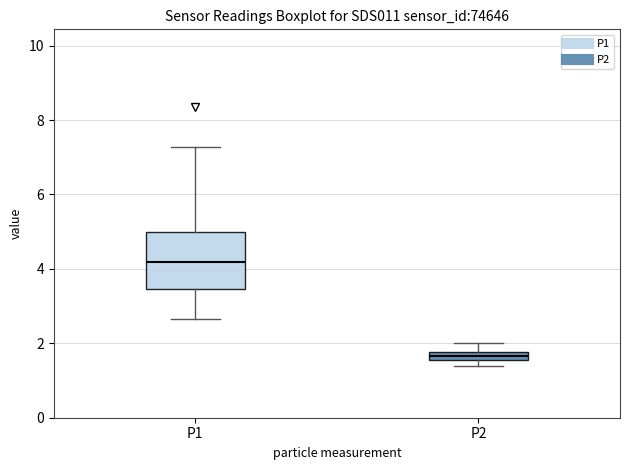

Where is the lower edge of the box for P2 on the y-axis? The values are not printed on the chart, so give them approximately, as read against the axis.

1.6